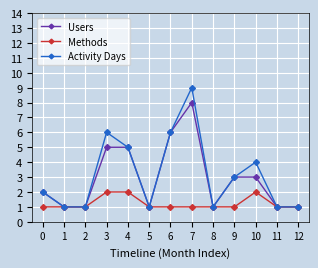

True or false: Activity Days has more than 1 points higher than both neighbors.

True